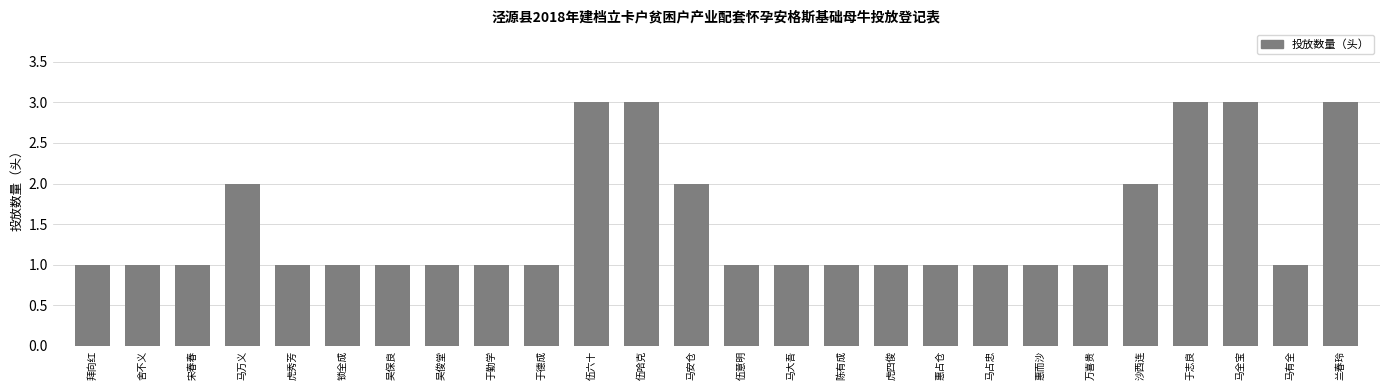

Reading left to right, list all the values displayed in this chart.

拜向红=1	舍不义=1	宋春春=1	马万义=2	虎秀芳=1	锁全成=1	吴保良=1	吴俊堂=1	于勤学=1	于德成=1	伍六十=3	伍哈克=3	马安仓=2	伍意明=1	马大吾=1	陈有成=1	虎四俊=1	惠占仓=1	马占忠=1	惠而沙=1	万喜贵=1	沙西连=2	于志良=3	马全宝=3	马有全=1	兰春玲=3